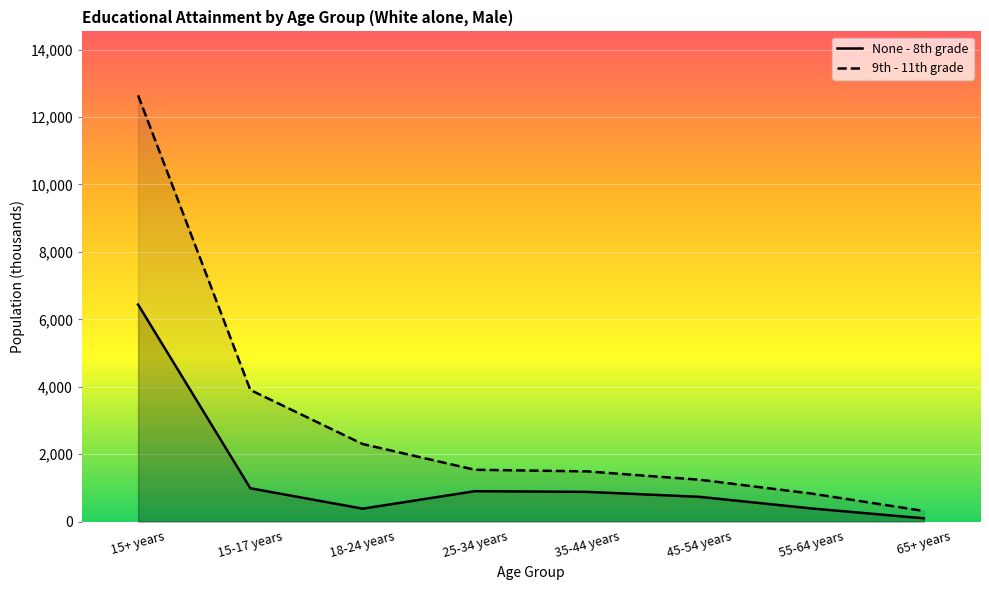

Reading left to right, extract all data points from this chart.

None - 8th grade: 15+ years=6439	15-17 years=991	18-24 years=387	25-34 years=905	35-44 years=885	45-54 years=738	55-64 years=393	65+ years=101
9th - 11th grade: 15+ years=12641	15-17 years=3906	18-24 years=2304	25-34 years=1540	35-44 years=1492	45-54 years=1246	55-64 years=834	65+ years=319